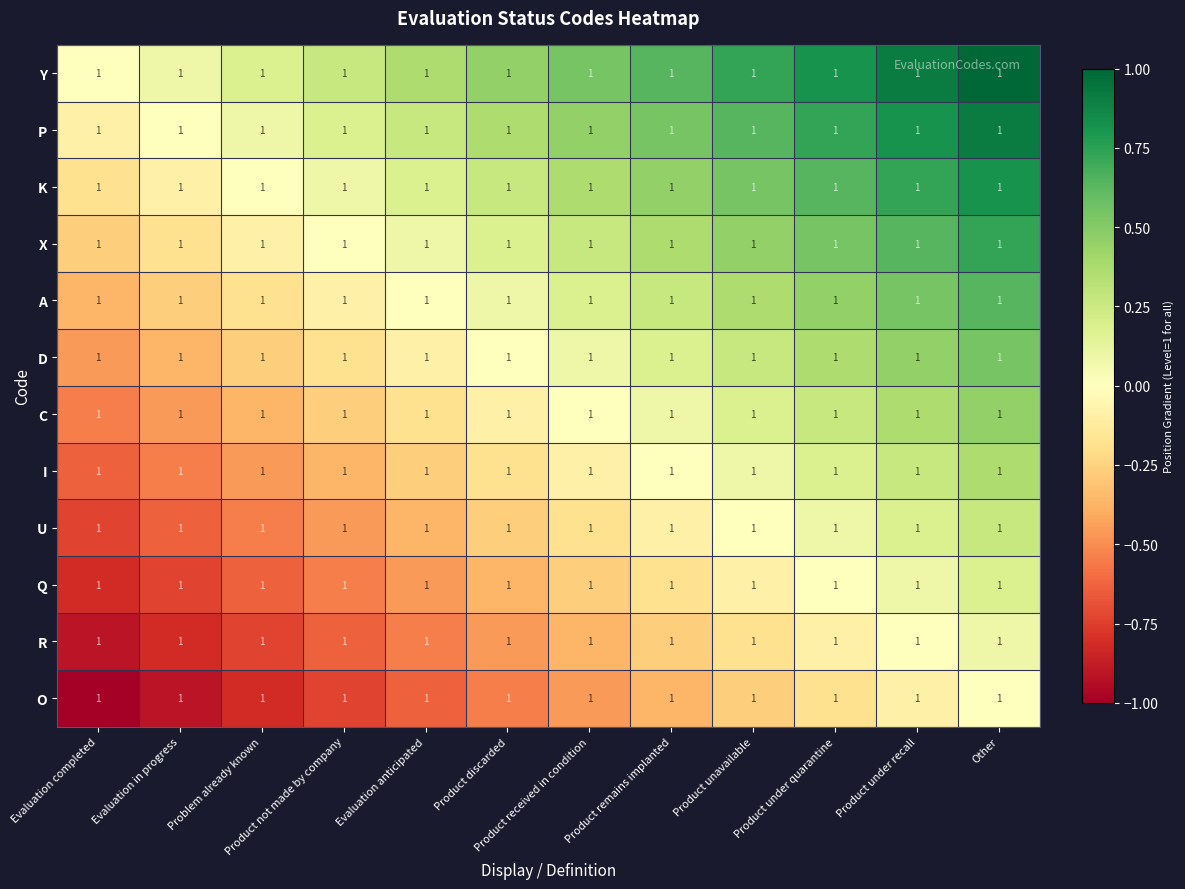

The I series shows 0.3 at Product under recall. True or false?

True